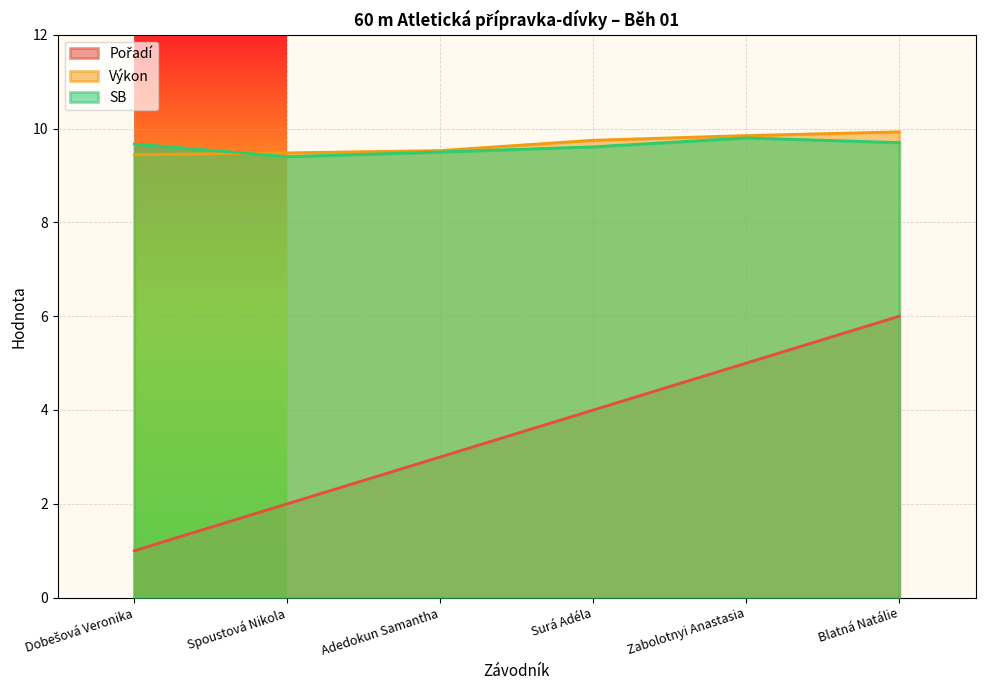

How many lines are shown in the chart?

3